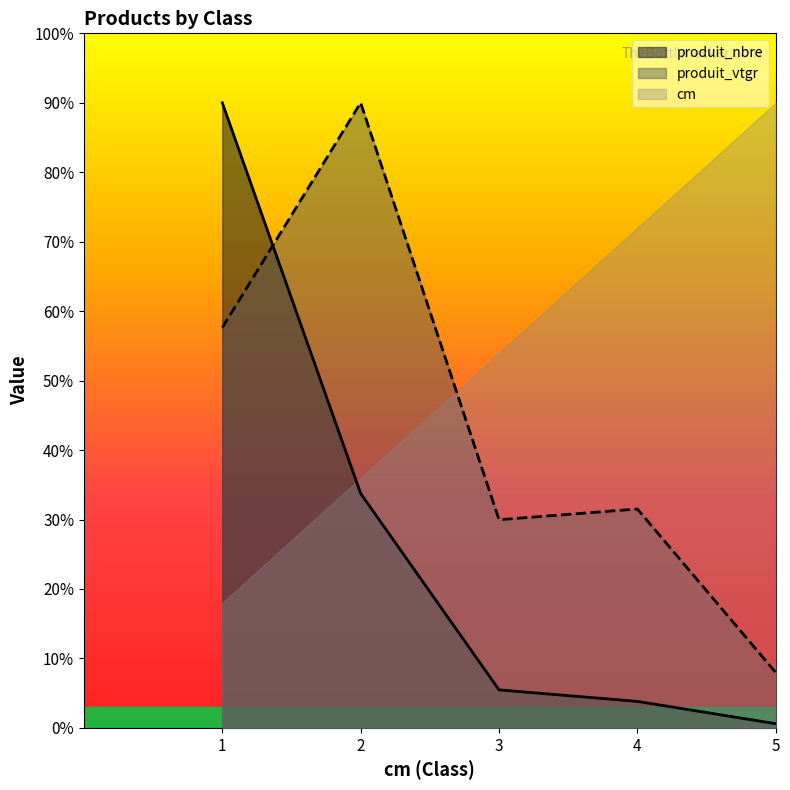

Where do produit_vtgr and produit_nbre first cross each other?

1 and 2